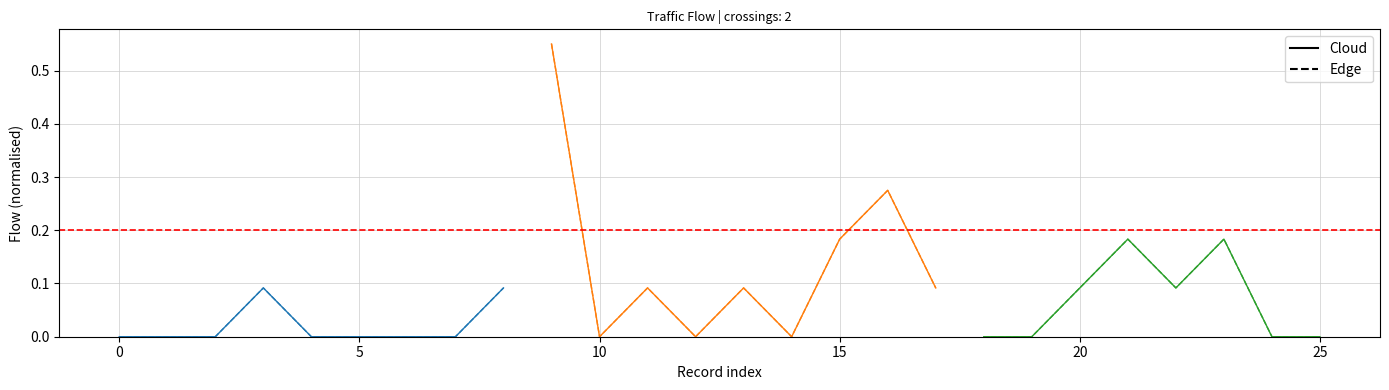

How many lines are shown in the chart?

2